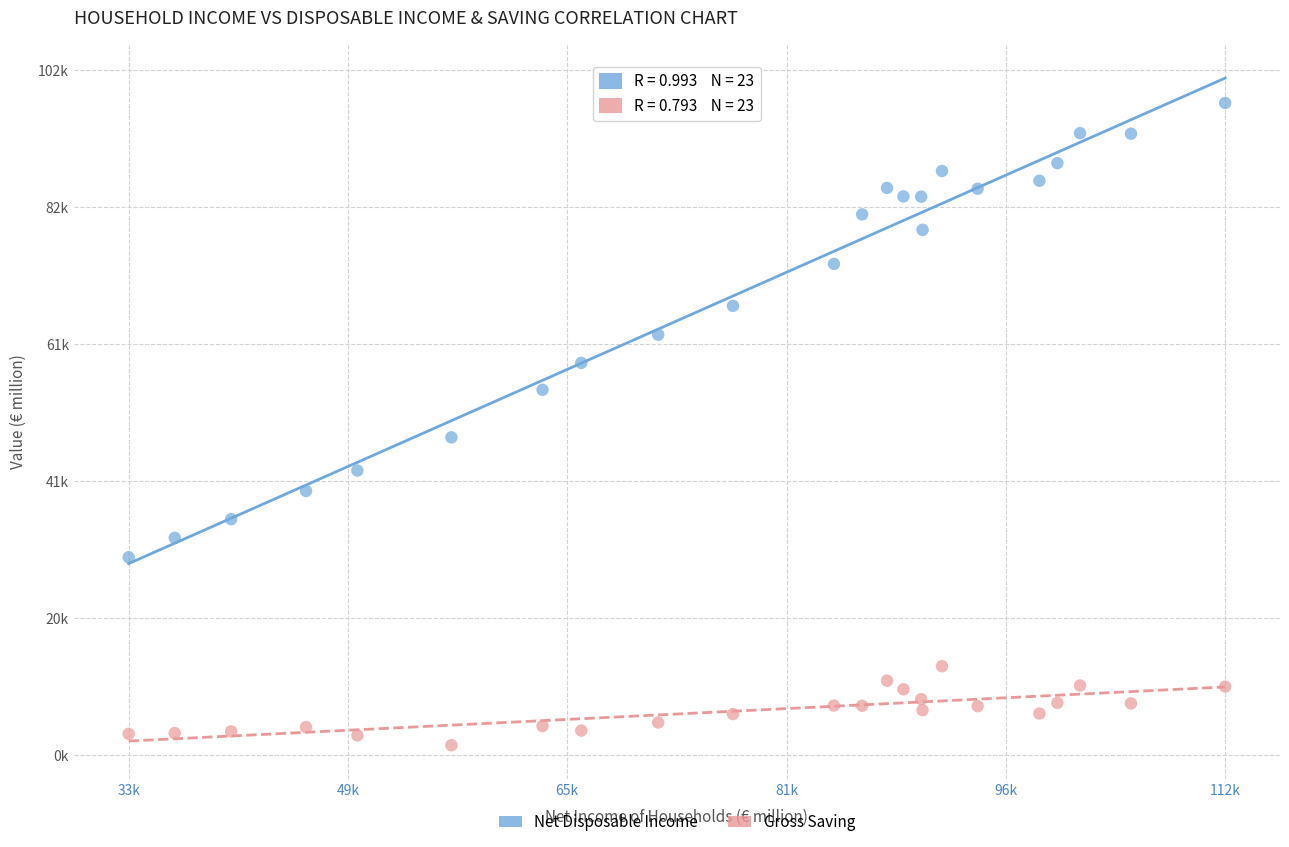

What are all the series names shown in the legend?

Net Disposable Income, Gross Saving